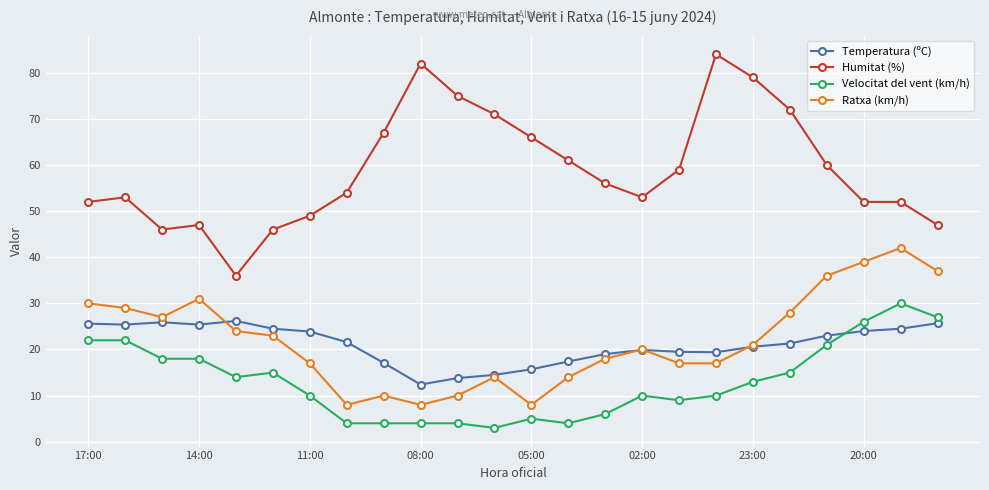

True or false: Velocitat del vent (km/h) and Ratxa (km/h) cross at least once.

False